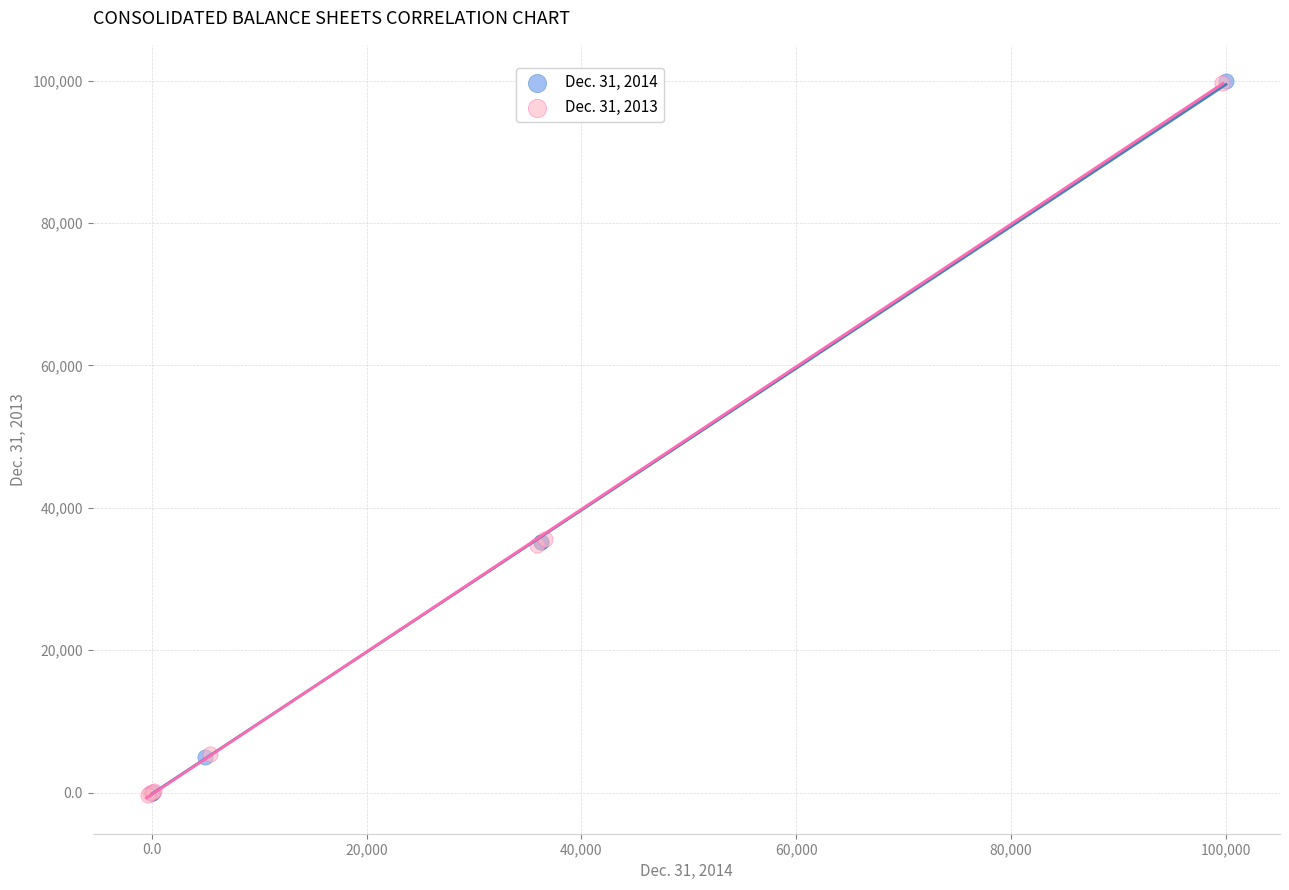

Which series has the largest Y range (max minus min)?

Dec. 31, 2014